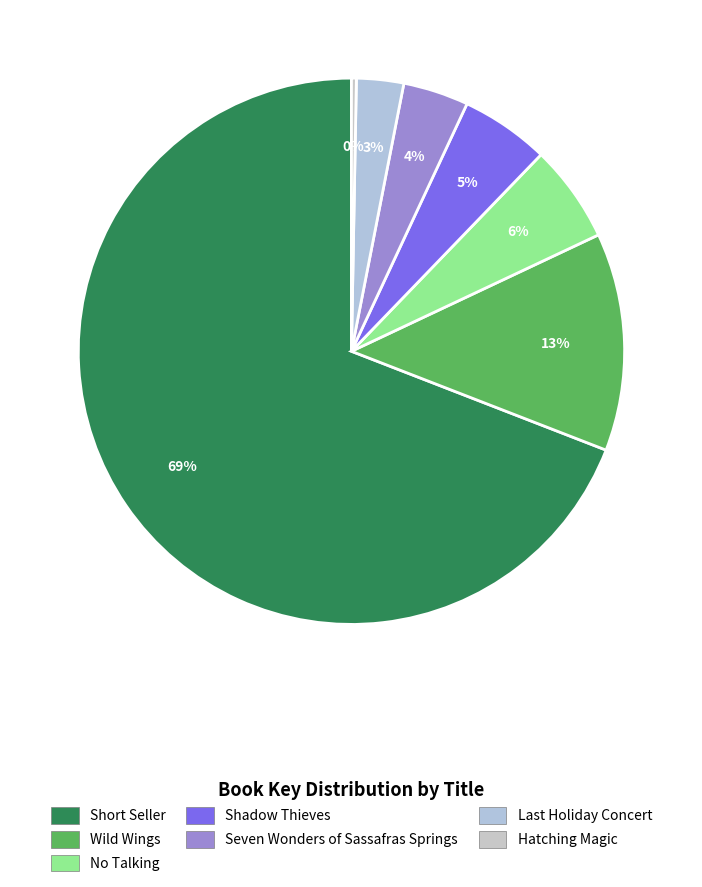

Rank the categories by value from lowest to highest.

Hatching Magic, Last Holiday Concert, Seven Wonders of Sassafras Springs, Shadow Thieves, No Talking, Wild Wings, Short Seller